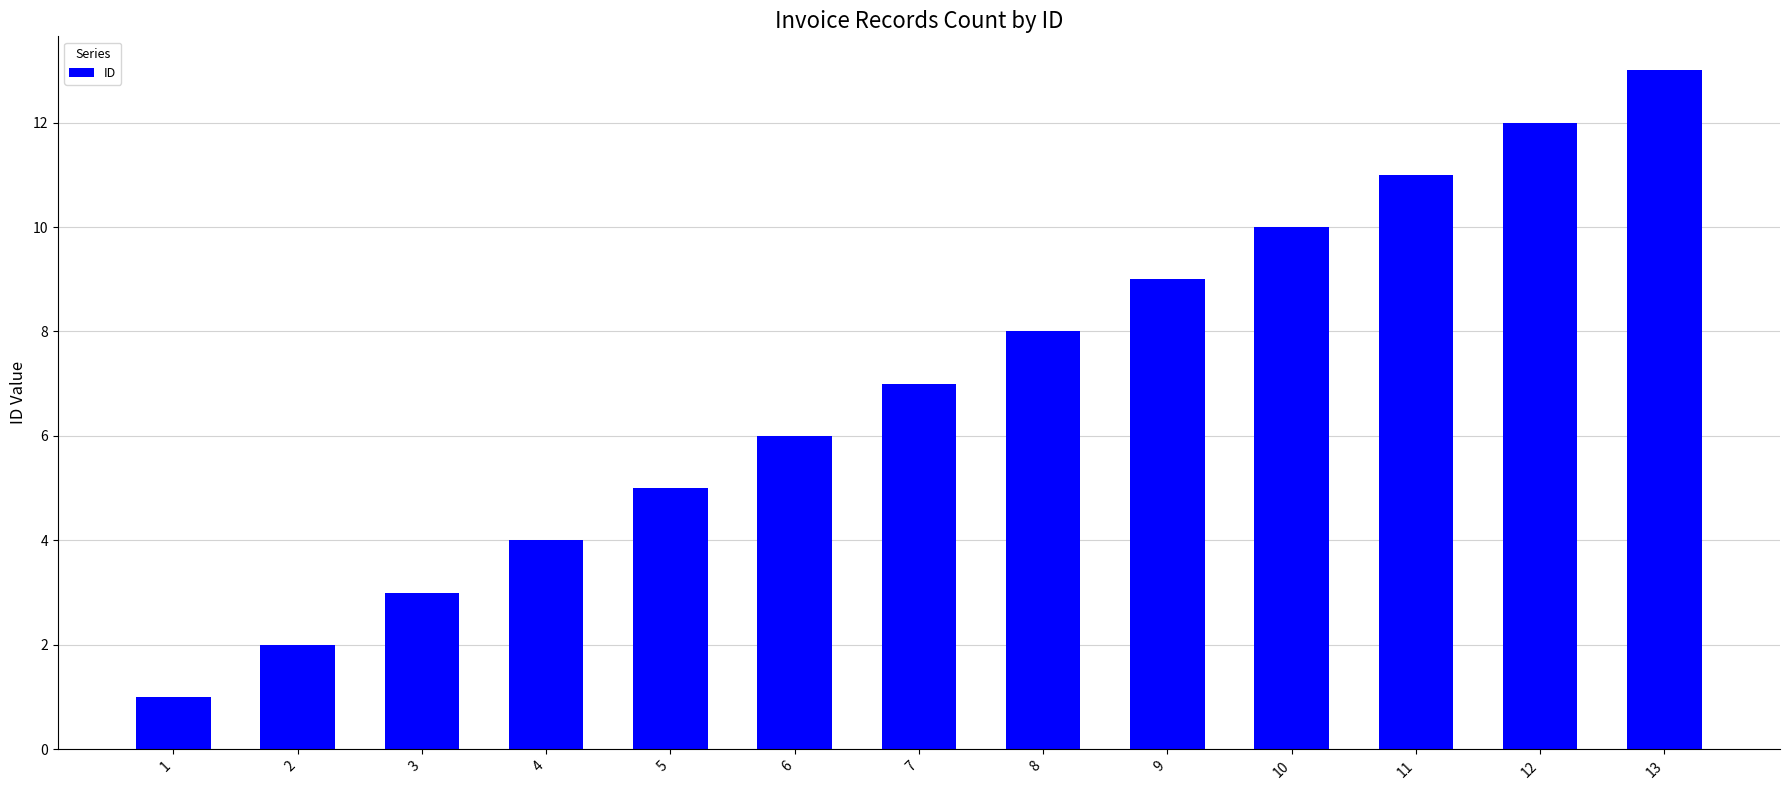

At which category does the chart reach its peak across all series?

13